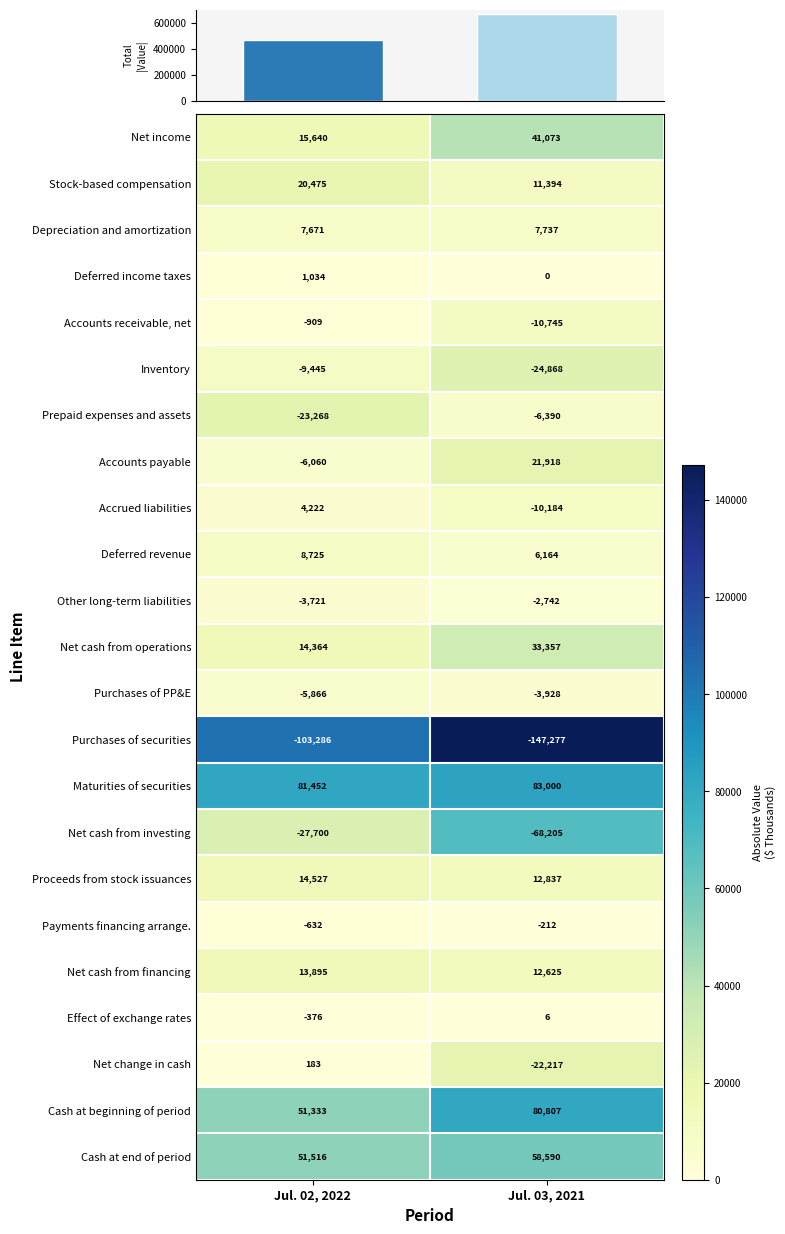

The Net cash from investing series shows 20639 at Jul. 03, 2021. True or false?

False